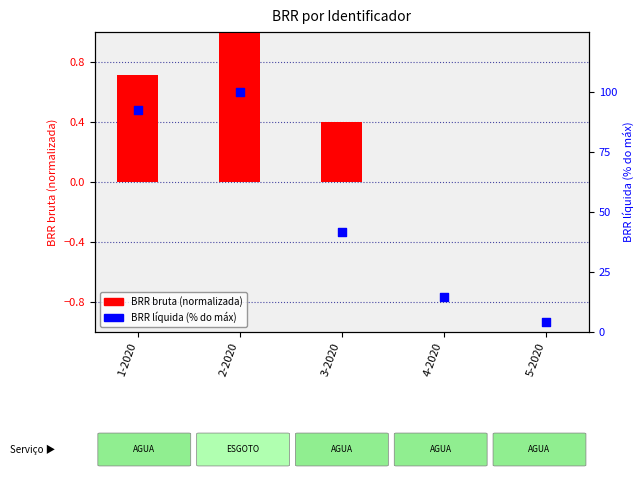

What is the total value across all series at 1-2020?

93.2